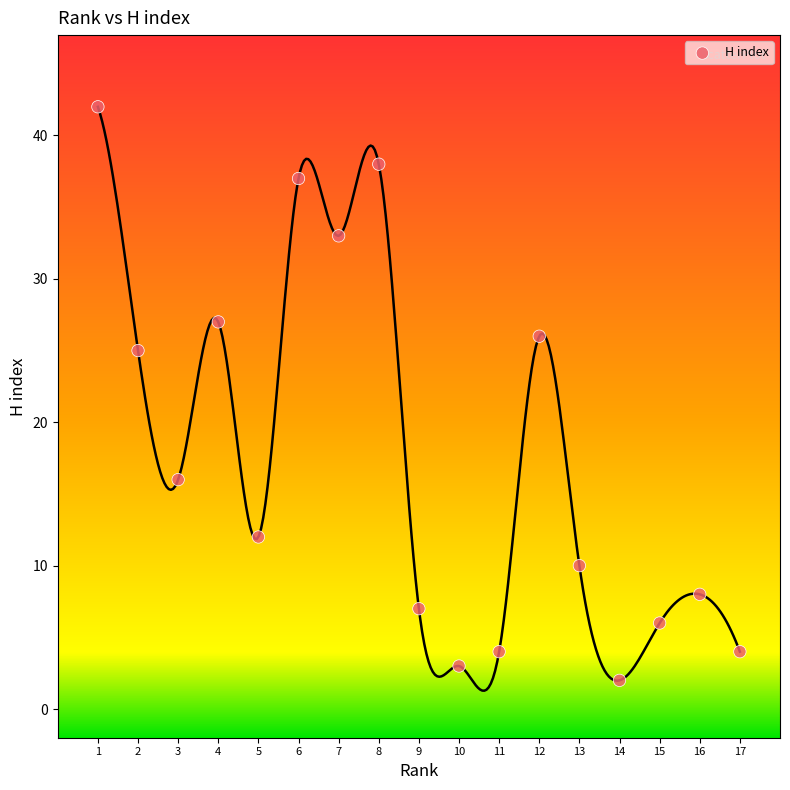

What is the range of X values (max minus min)?

16